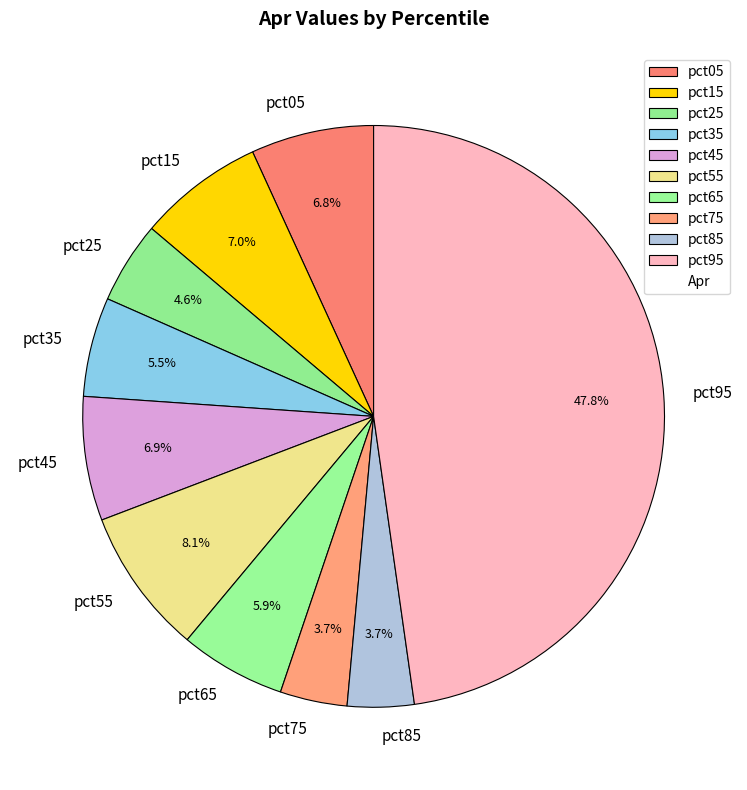

To the nearest percent, what is the difference between the largest and smallest slice percentages?

44%